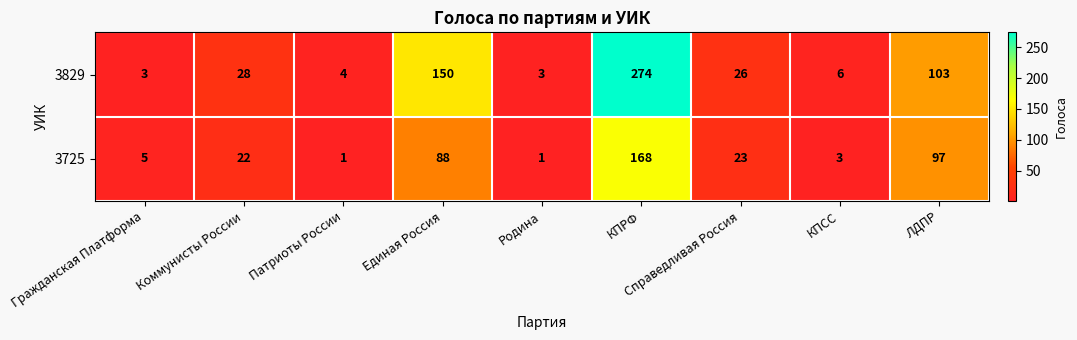

What is the sum of all 3725 values?

408